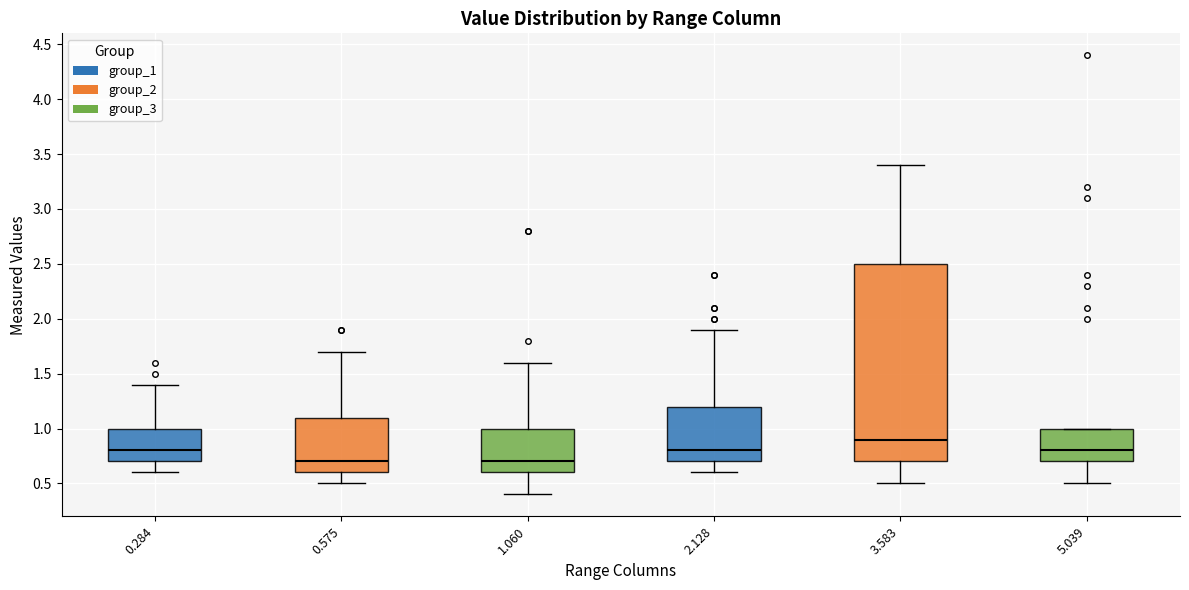

Which box has the highest median line?

3.583